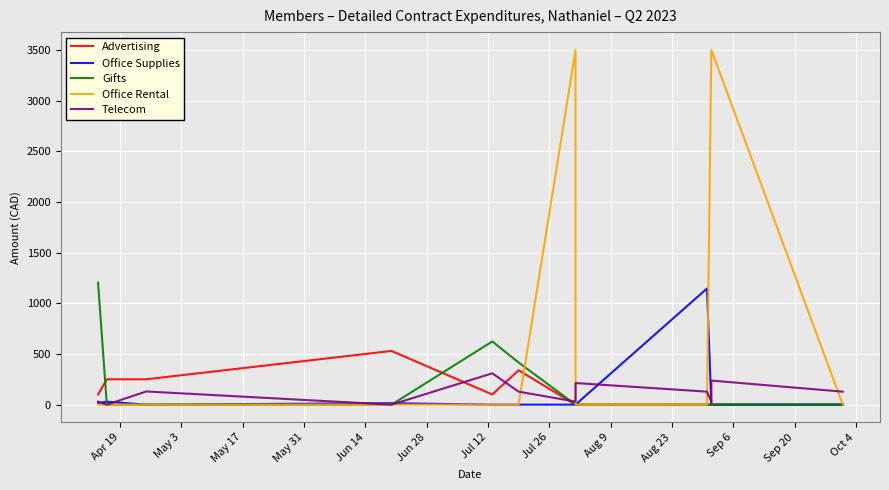

Which series has the largest total across all categories?

Office Rental